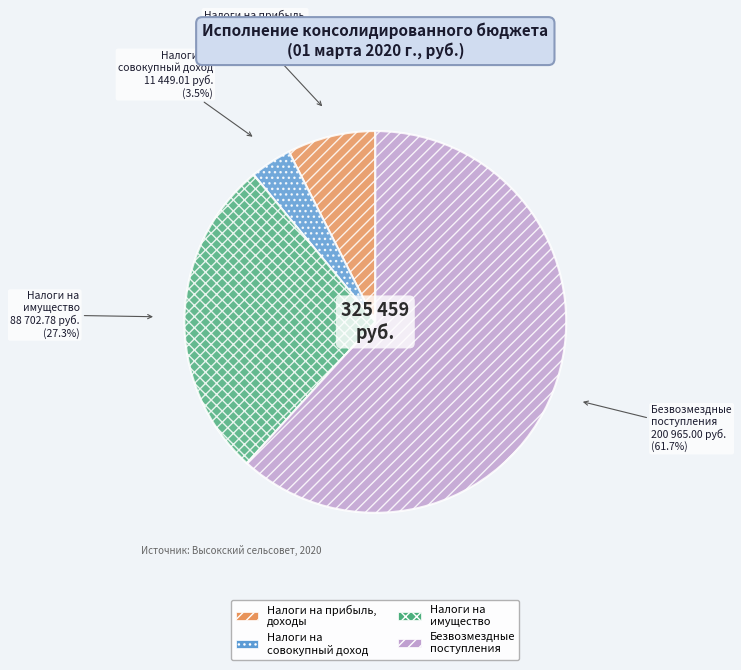

Which category has the smallest portion of the pie?

Налоги на совокупный доход